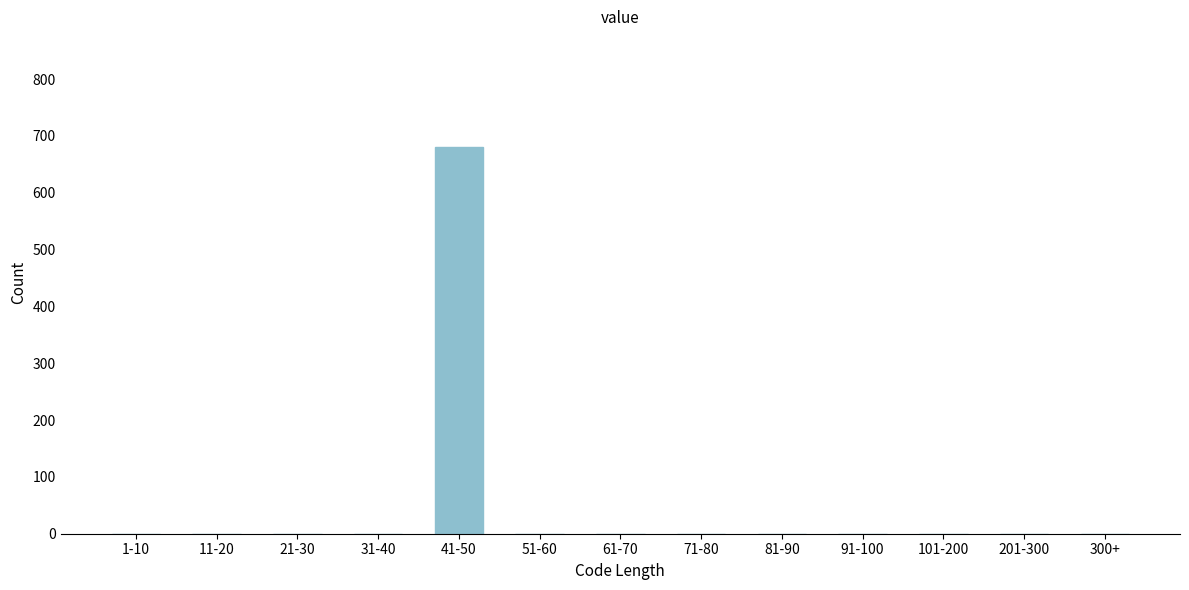

Reading left to right, what are all the values shown in this chart?

1-10=0	11-20=0	21-30=0	31-40=0	41-50=680	51-60=0	61-70=0	71-80=0	81-90=0	91-100=0	101-200=0	201-300=0	300+=0